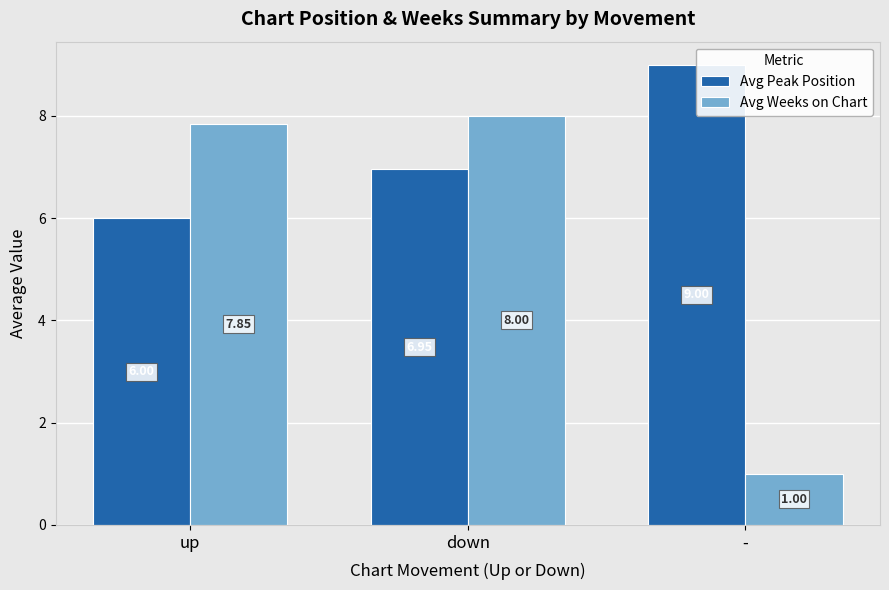

List the labels in order of Avg Weeks on Chart value, largest first.

down, up, -